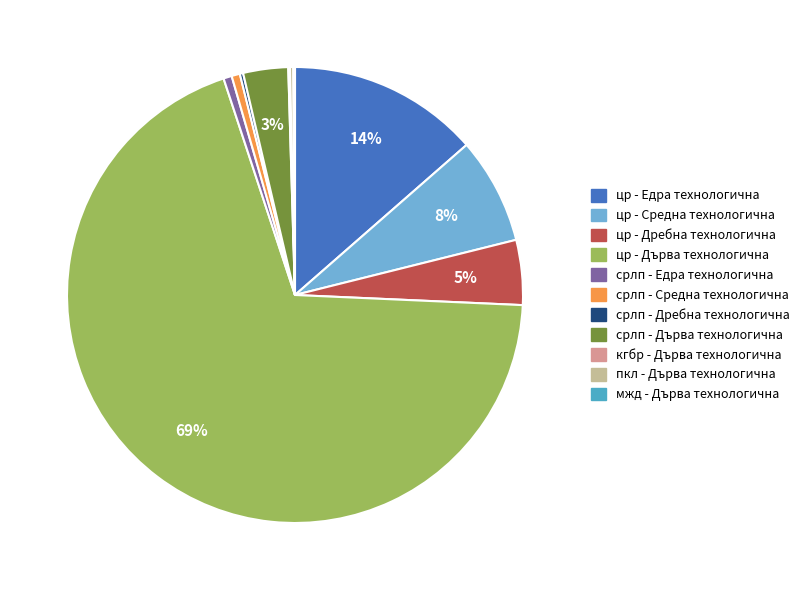

Do цр - Дърва технологична and срлп - Средна технологична together represent more than half of the pie?

Yes